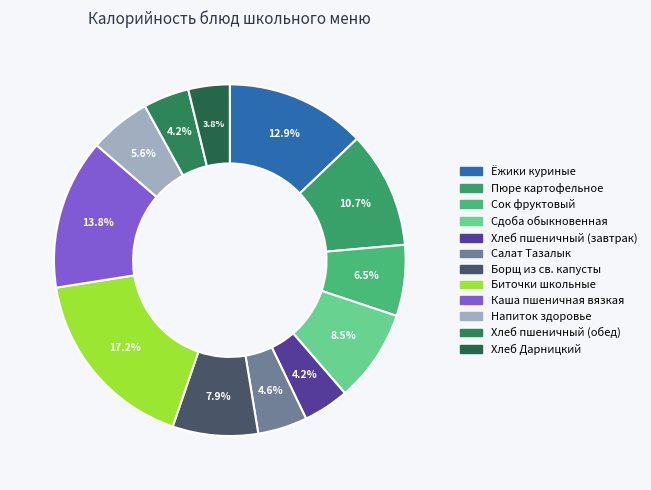

Rank the categories by value from lowest to highest.

Хлеб Дарницкий, Хлеб пшеничный (завтрак), Хлеб пшеничный (обед), Салат Тазалык, Напиток здоровье, Сок фруктовый, Борщ из св. капусты, Сдоба обыкновенная, Пюре картофельное, Ёжики куриные, Каша пшеничная вязкая, Биточки школьные